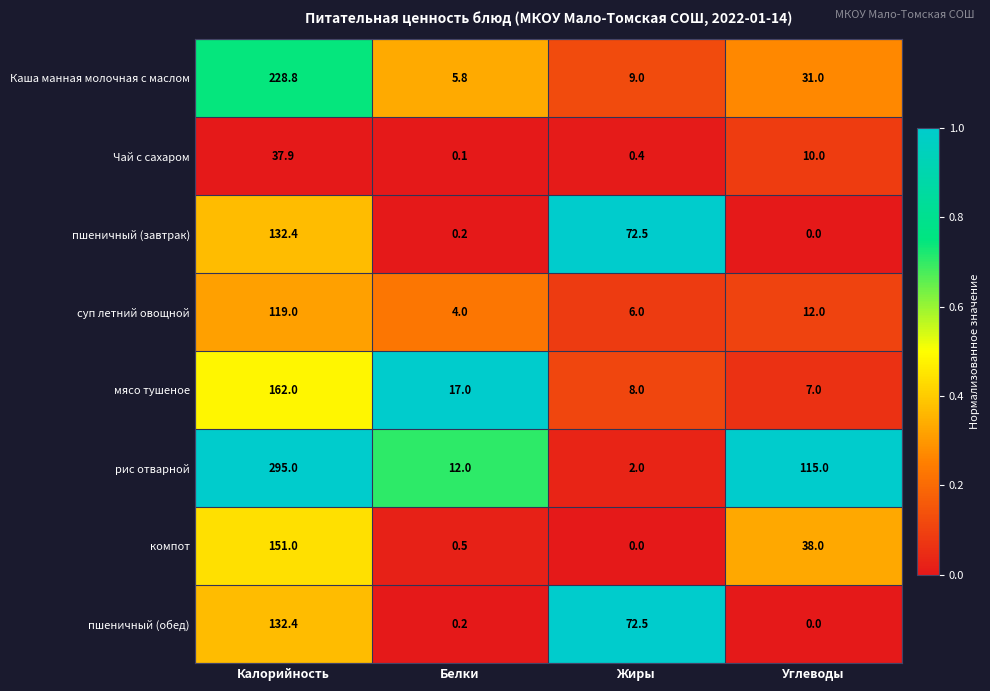

The пшеничный (завтрак) series shows 34.6 at Жиры. True or false?

False